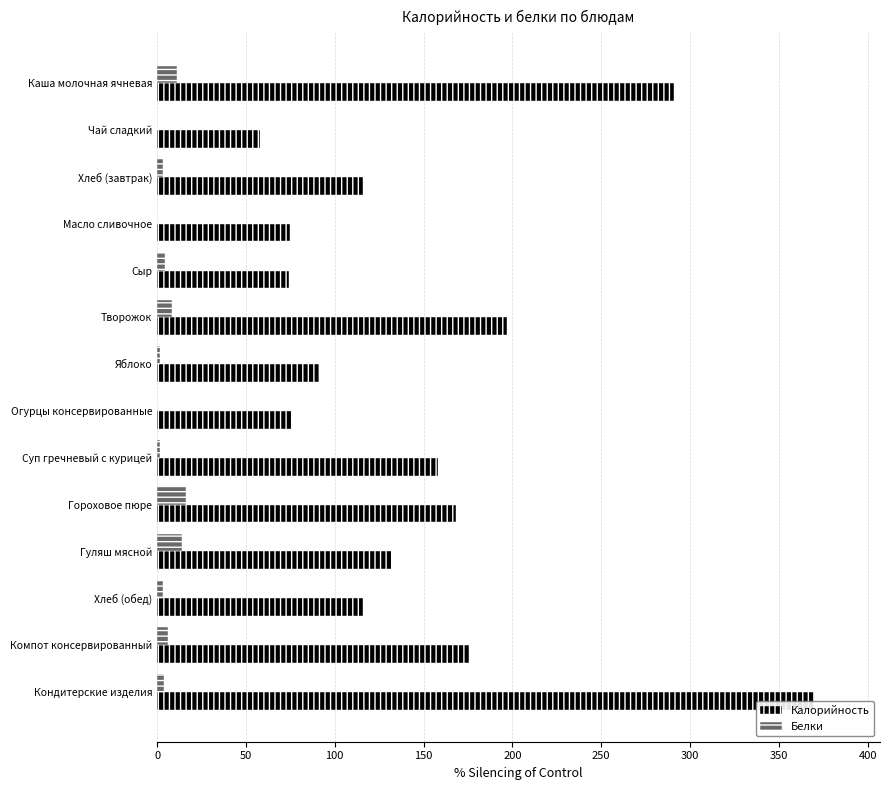

Which series changed the most between Суп гречневый с курицей and Кондитерские изделия?

Калорийность